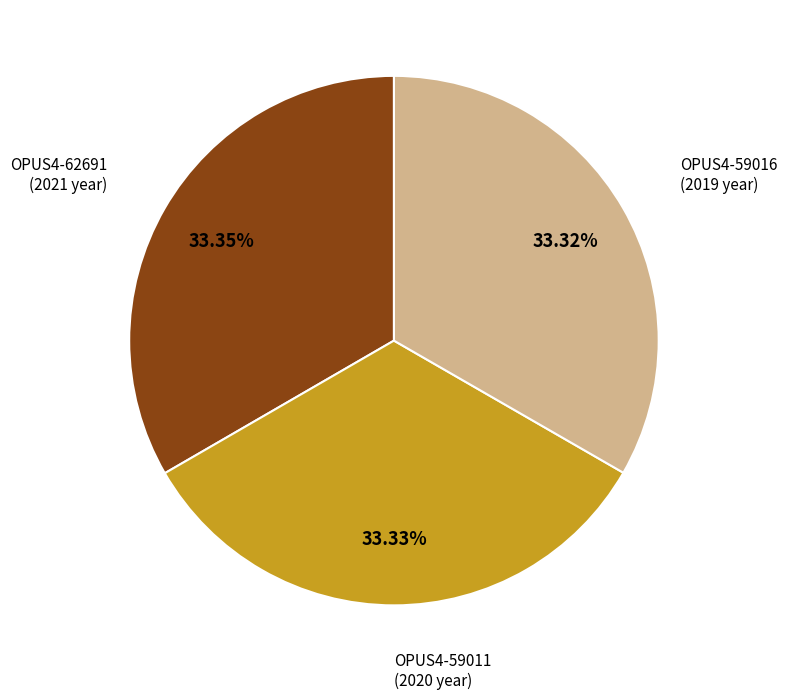

Does any single category account for the majority?

No